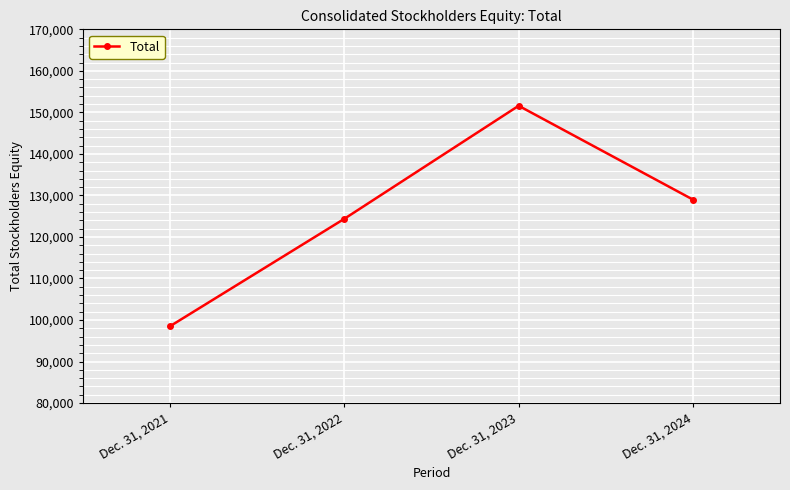

List the labels in order of value, smallest first.

Dec. 31, 2021, Dec. 31, 2022, Dec. 31, 2024, Dec. 31, 2023